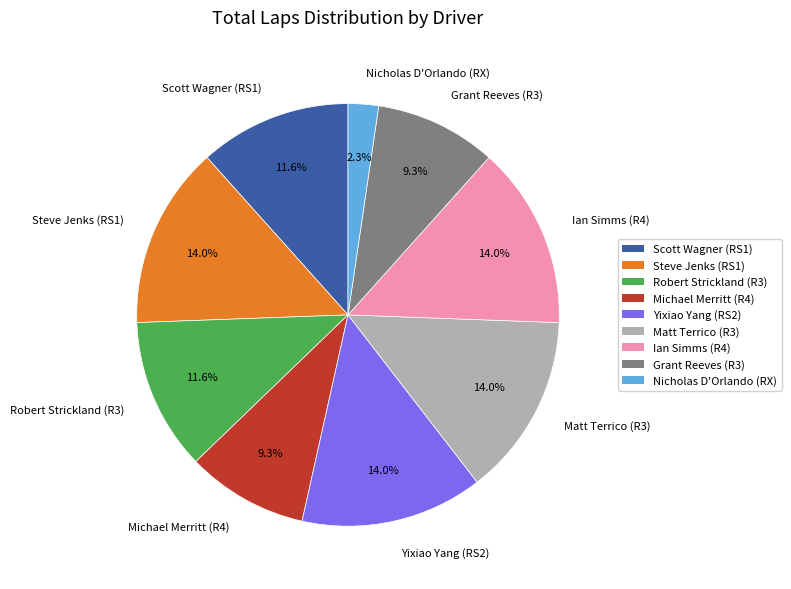

To the nearest percent, what is the average slice percentage?

11%